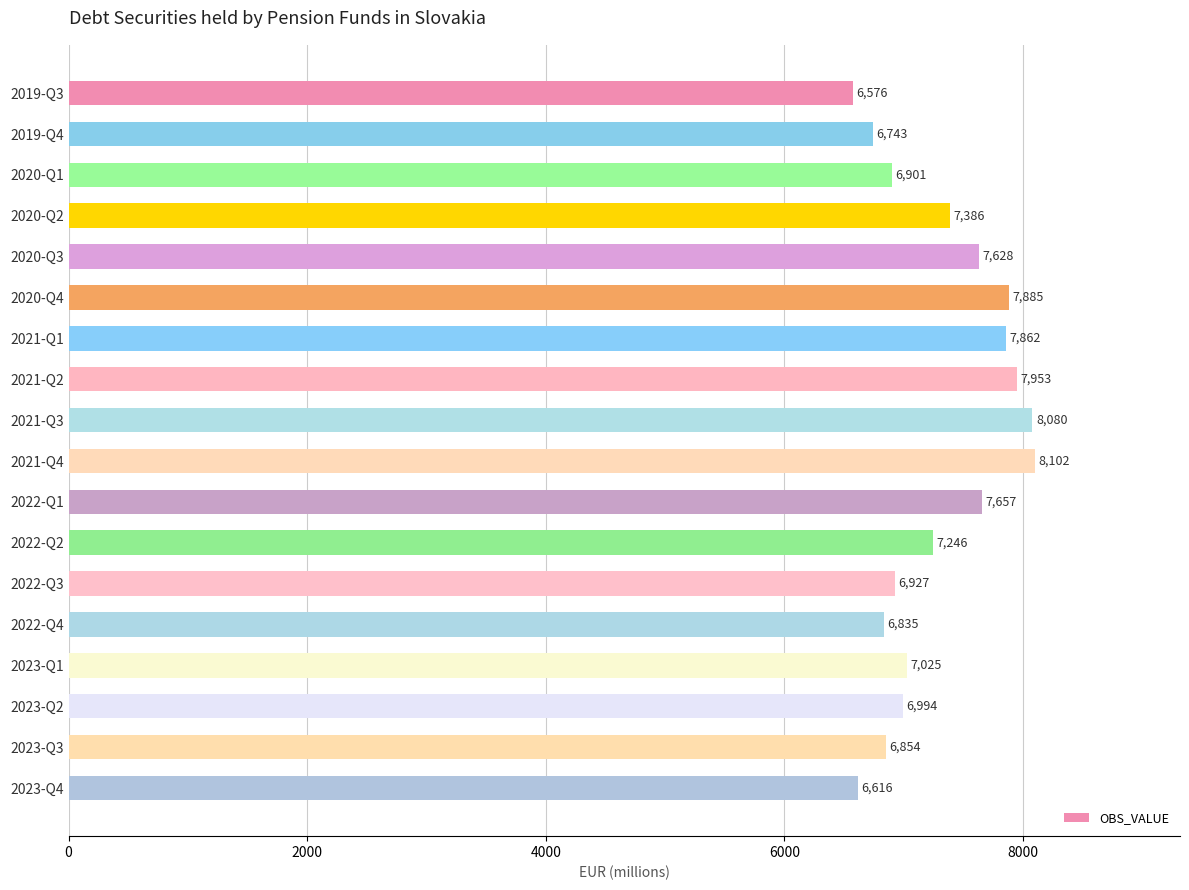

Between 2020-Q2 and 2022-Q1, which is larger?

2022-Q1